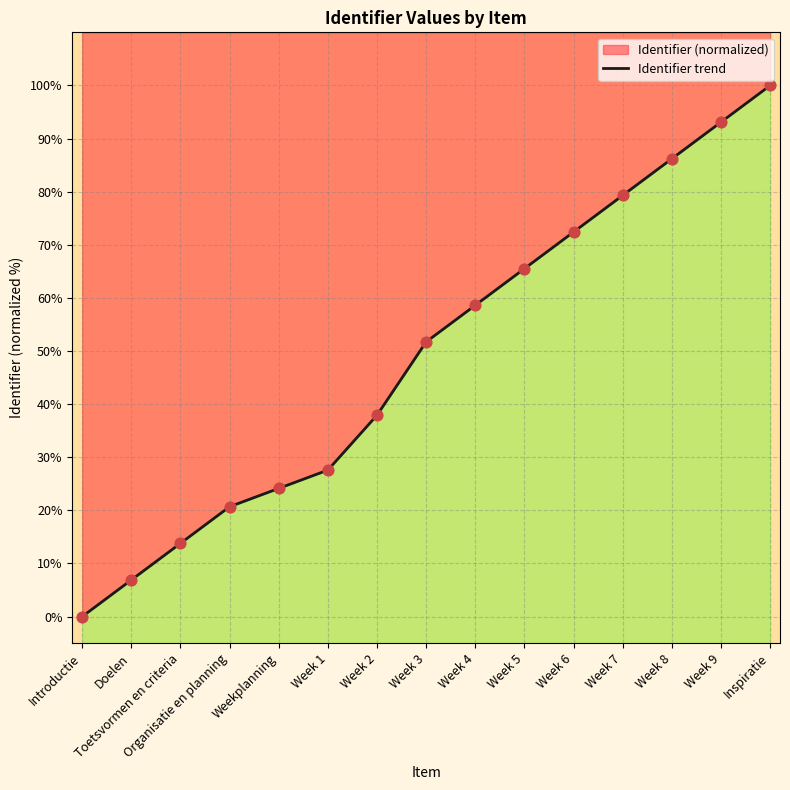

What is the change in value from Week 2 to Week 6?

+34.5